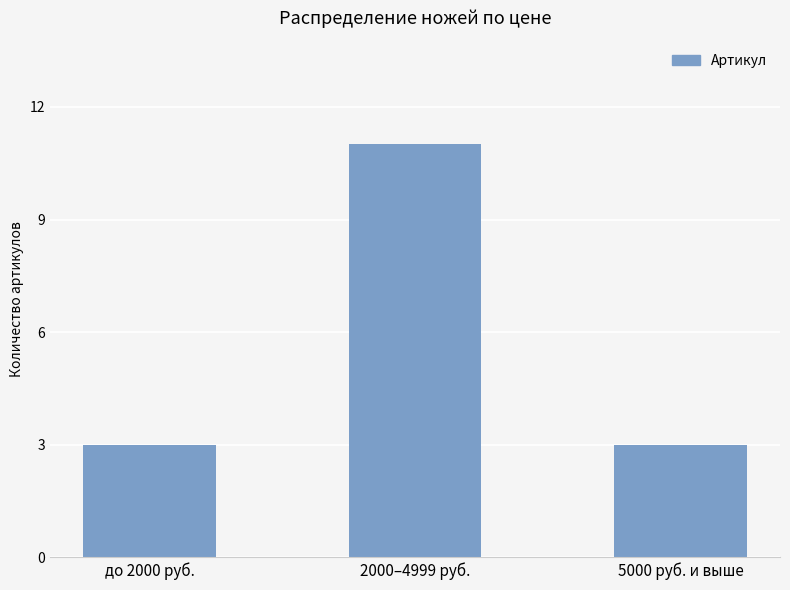

Reading left to right, transcribe all the data shown in this chart.

3	11	3